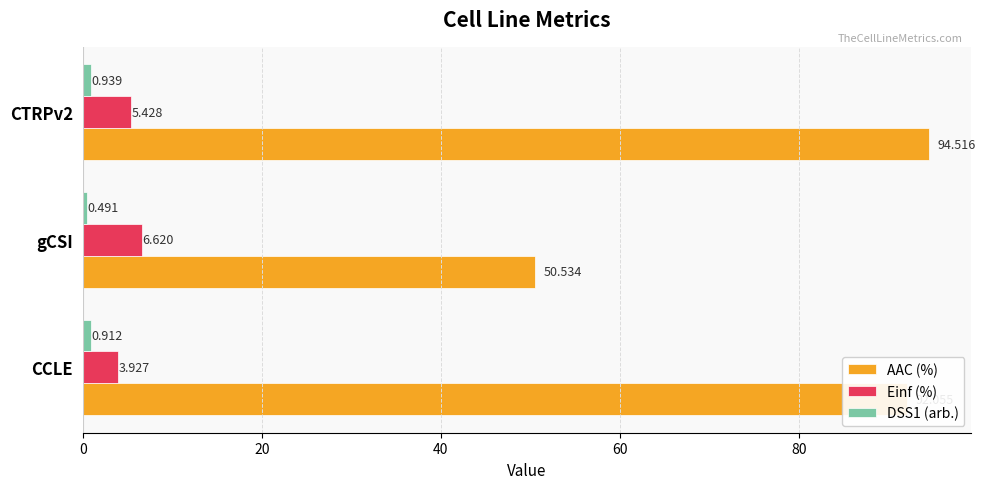

Which series has the largest range (max minus min)?

AAC (%)